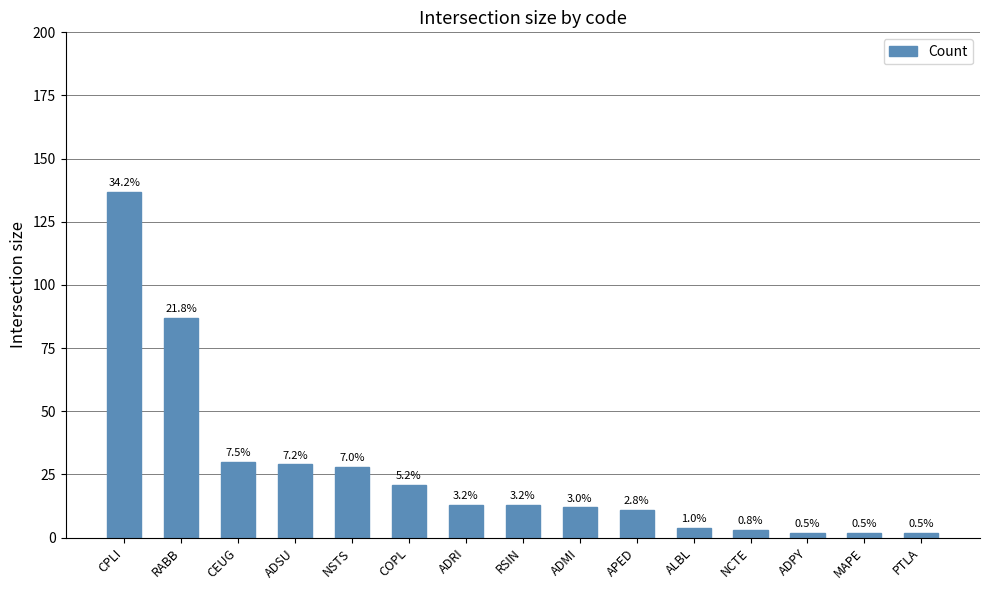

Rank the categories by value from lowest to highest.

ADPY, MAPE, PTLA, NCTE, ALBL, APED, ADMI, ADRI, RSIN, COPL, NSTS, ADSU, CEUG, RABB, CPLI